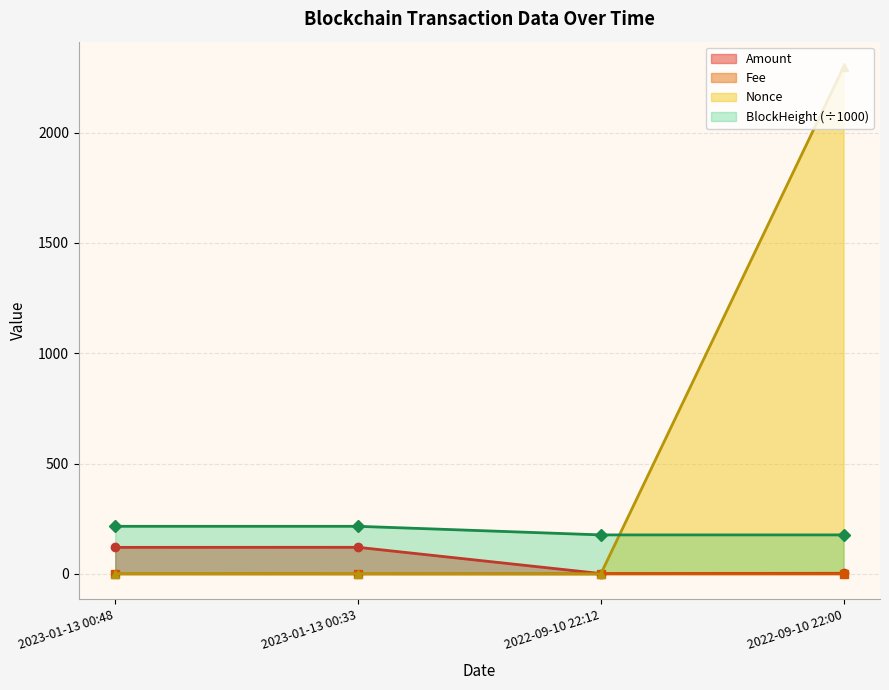

At which label is Amount closest to 61?

2022-09-10 22:00